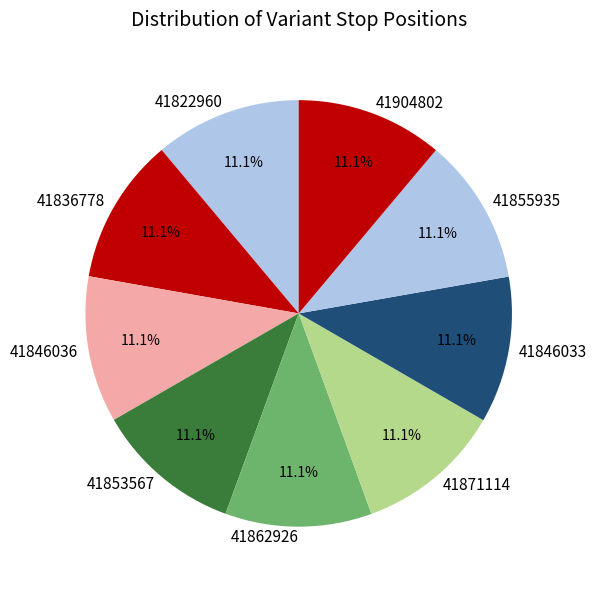

What is the ratio of the value at 41862926 to the value at 41822960?

1.0